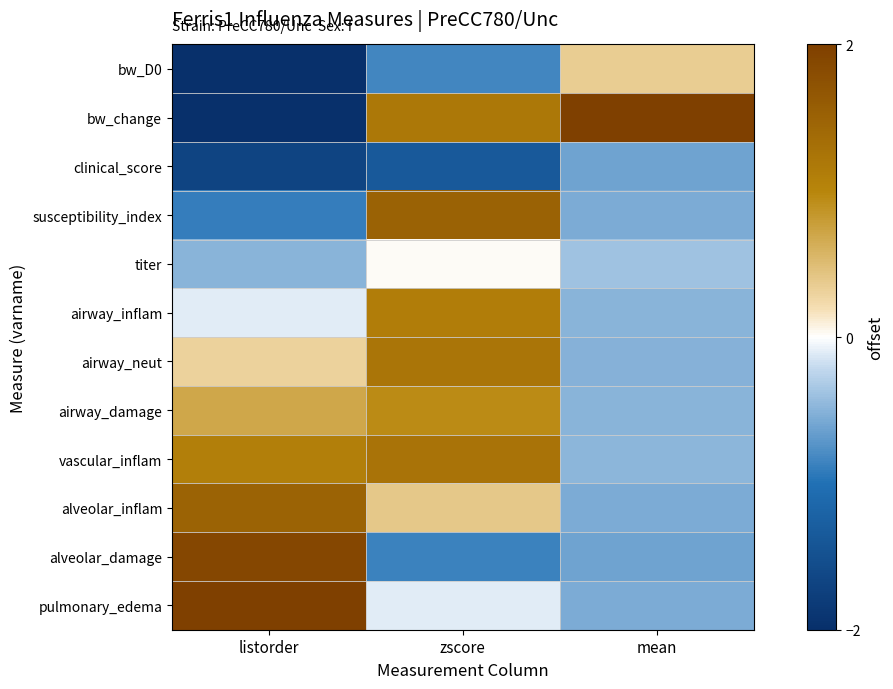

How many categories are shown in the chart?

3